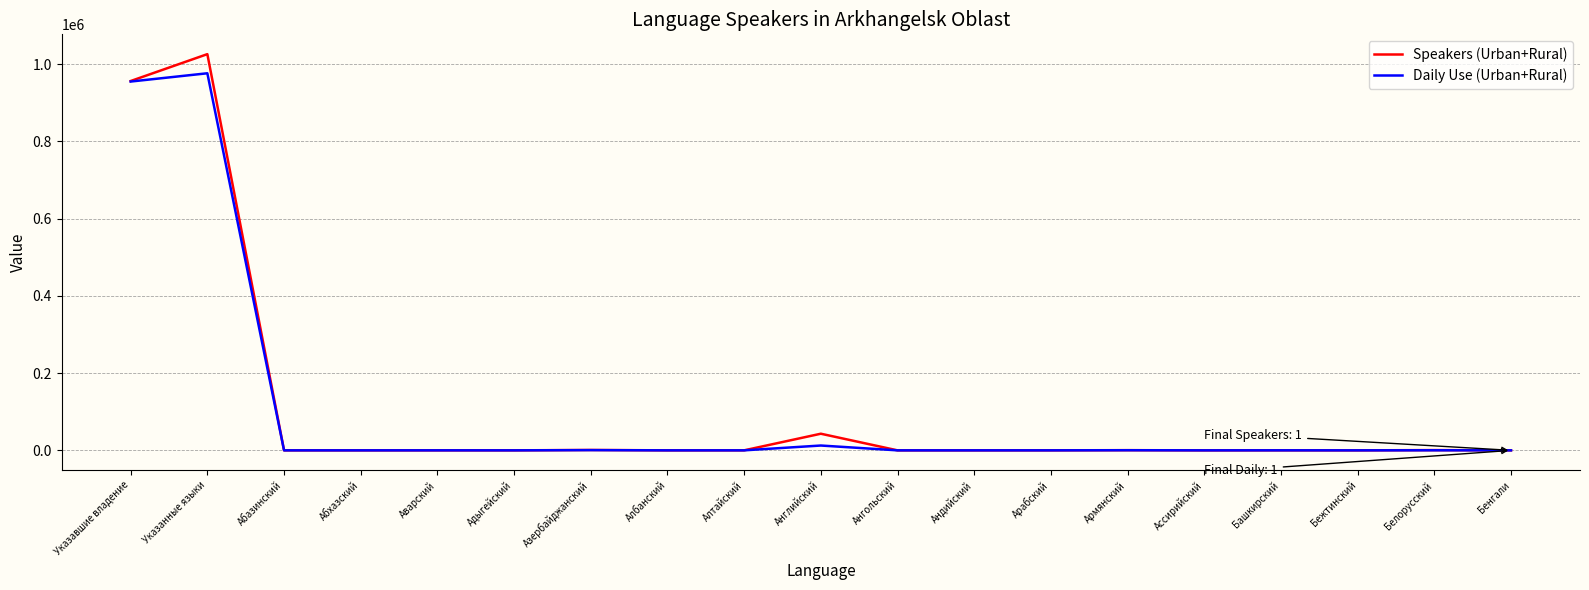

What are all the series names shown in the legend?

Speakers (Urban+Rural), Daily Use (Urban+Rural)